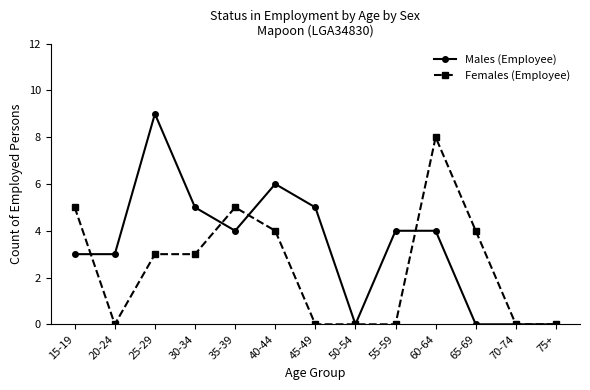

At which category does Females (Employee) reach its first local valley?

20-24